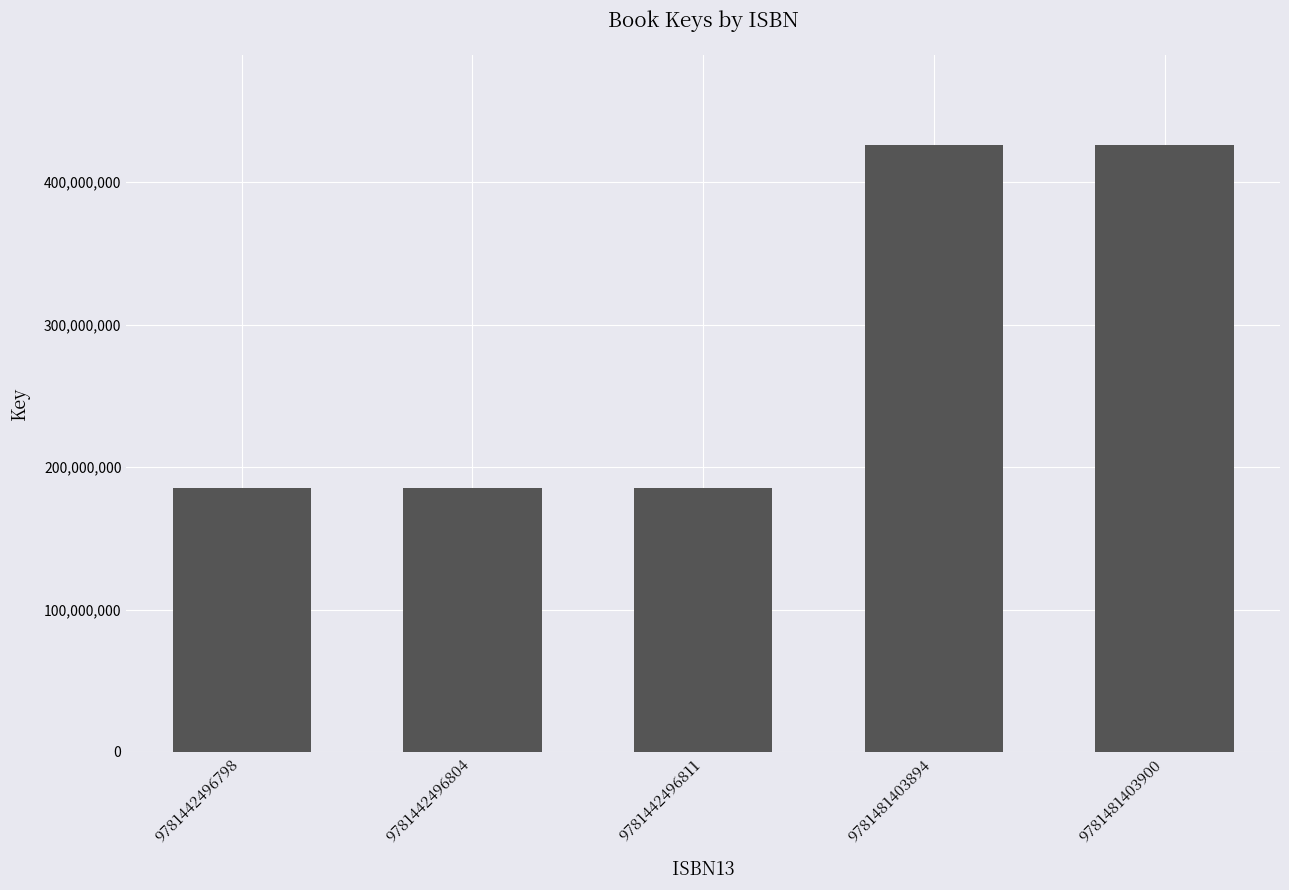

What is the change in value from 9781442496811 to 9781481403900?

+240562720